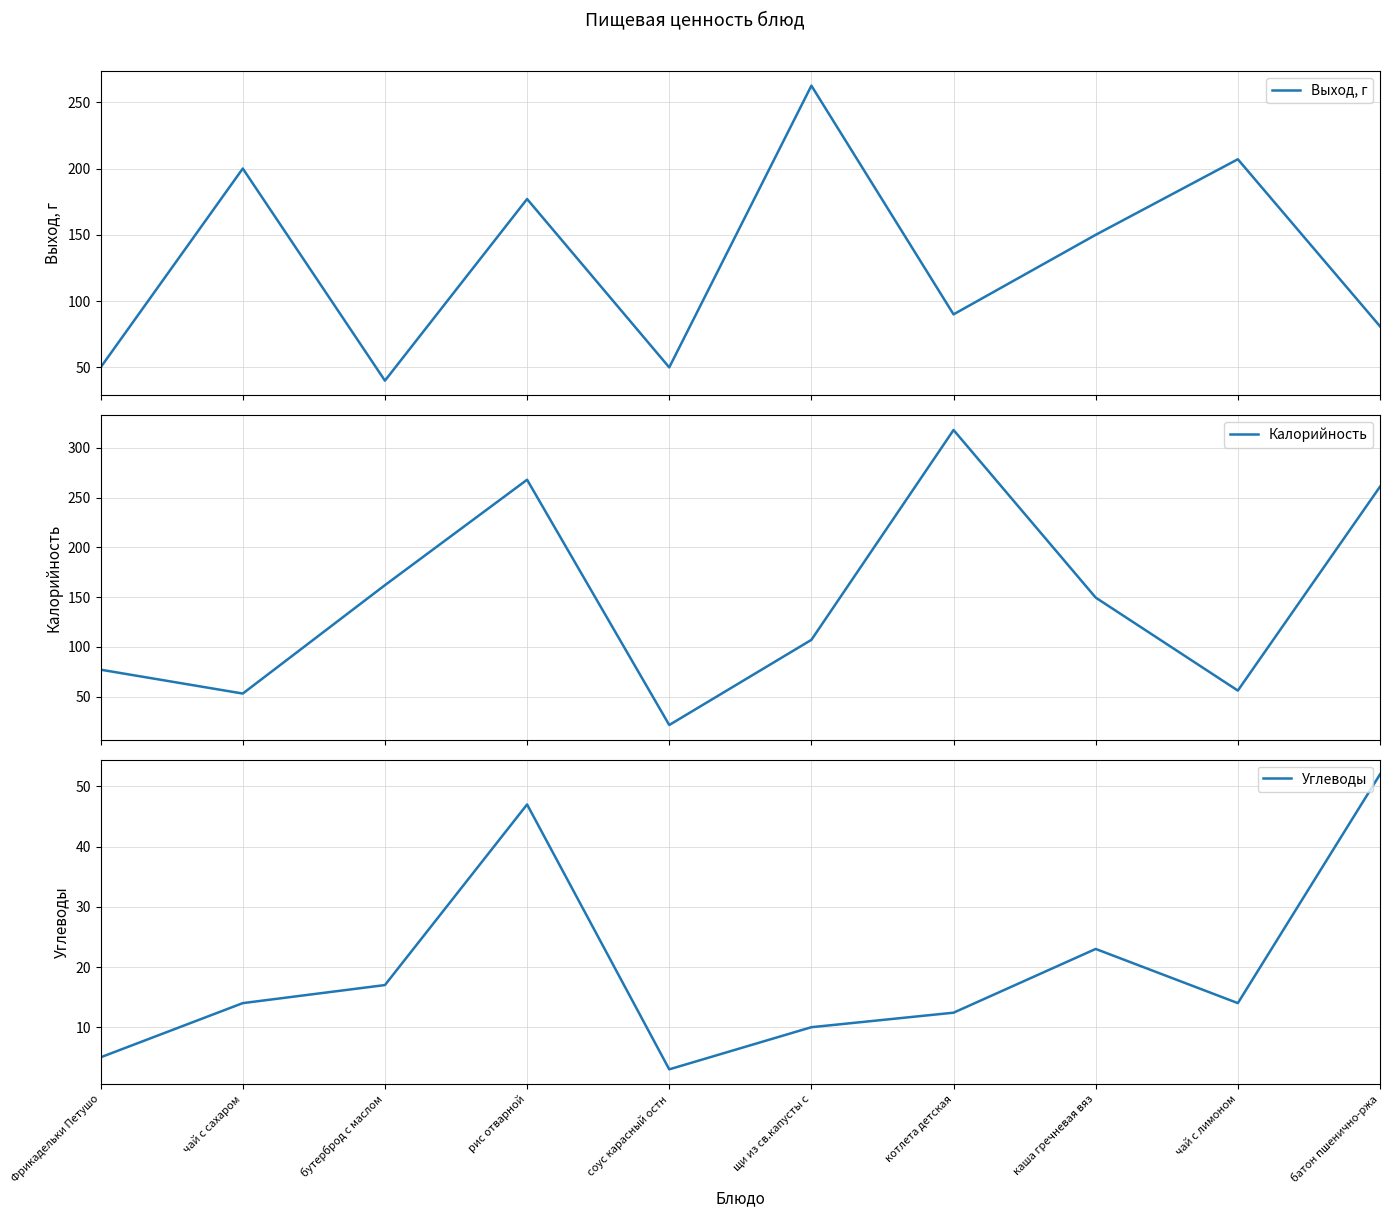

Rank the series by their maximum value, from highest to lowest.

Калорийность, Выход, г, Углеводы